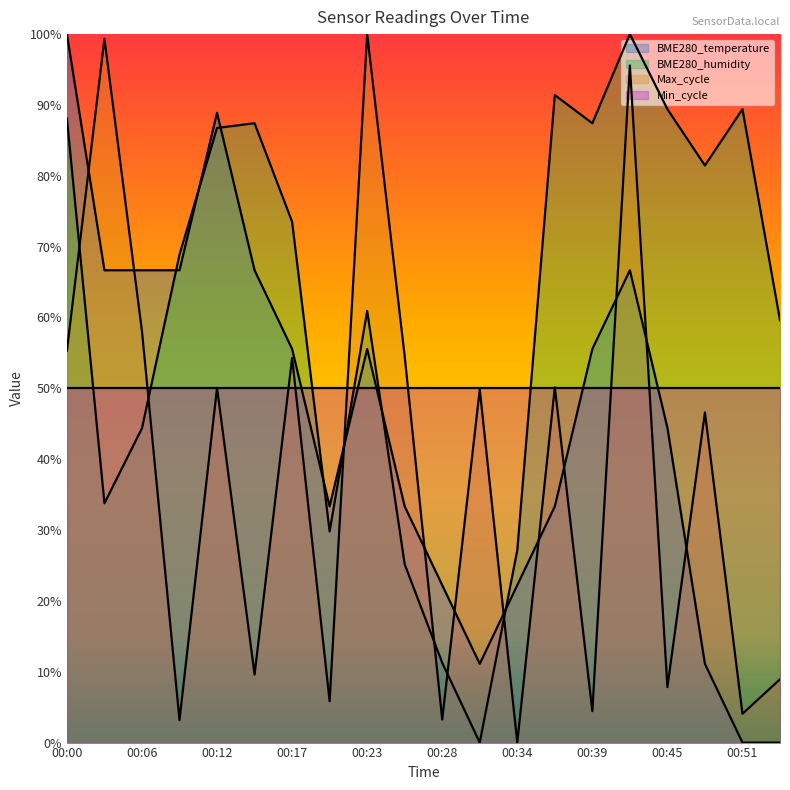

How many intersections are there between BME280_temperature and BME280_humidity?

7